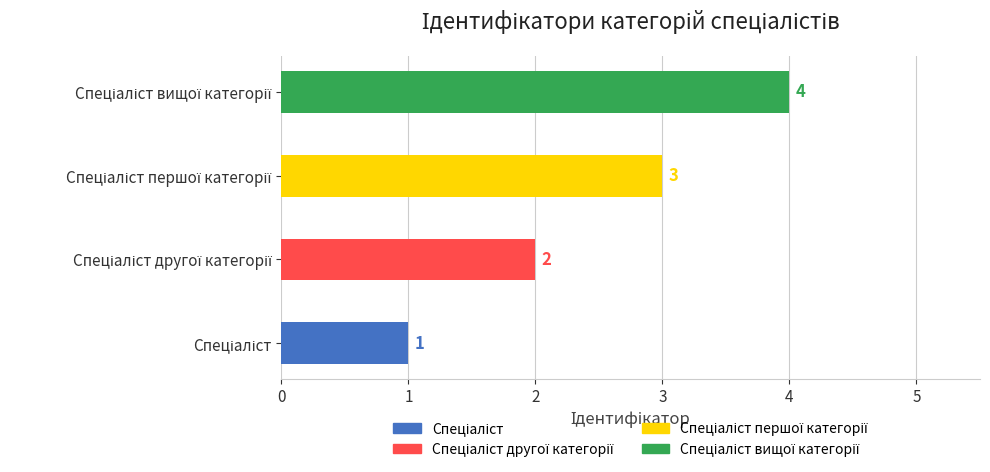

How many values are between 2 and 4?

3